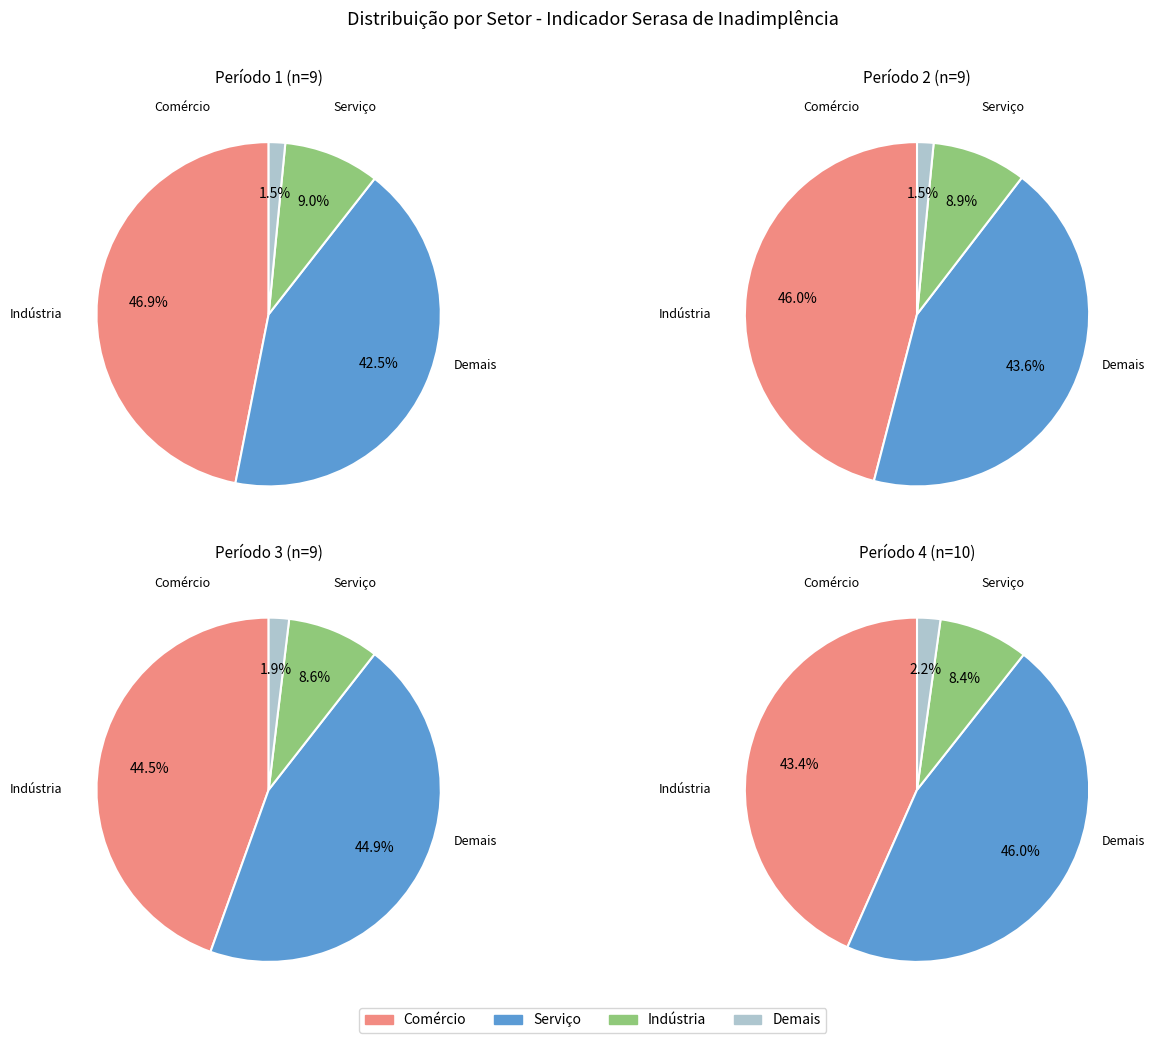

Rank the series by their maximum value, from lowest to highest.

Demais, Indústria, Serviço, Comércio